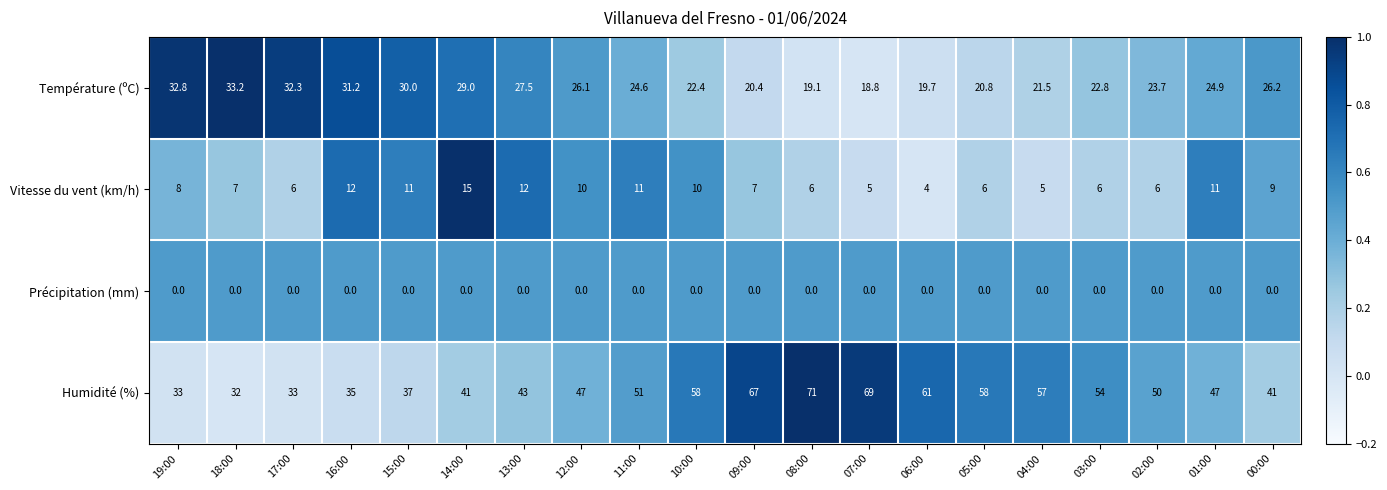

How many data points does each series have?

20